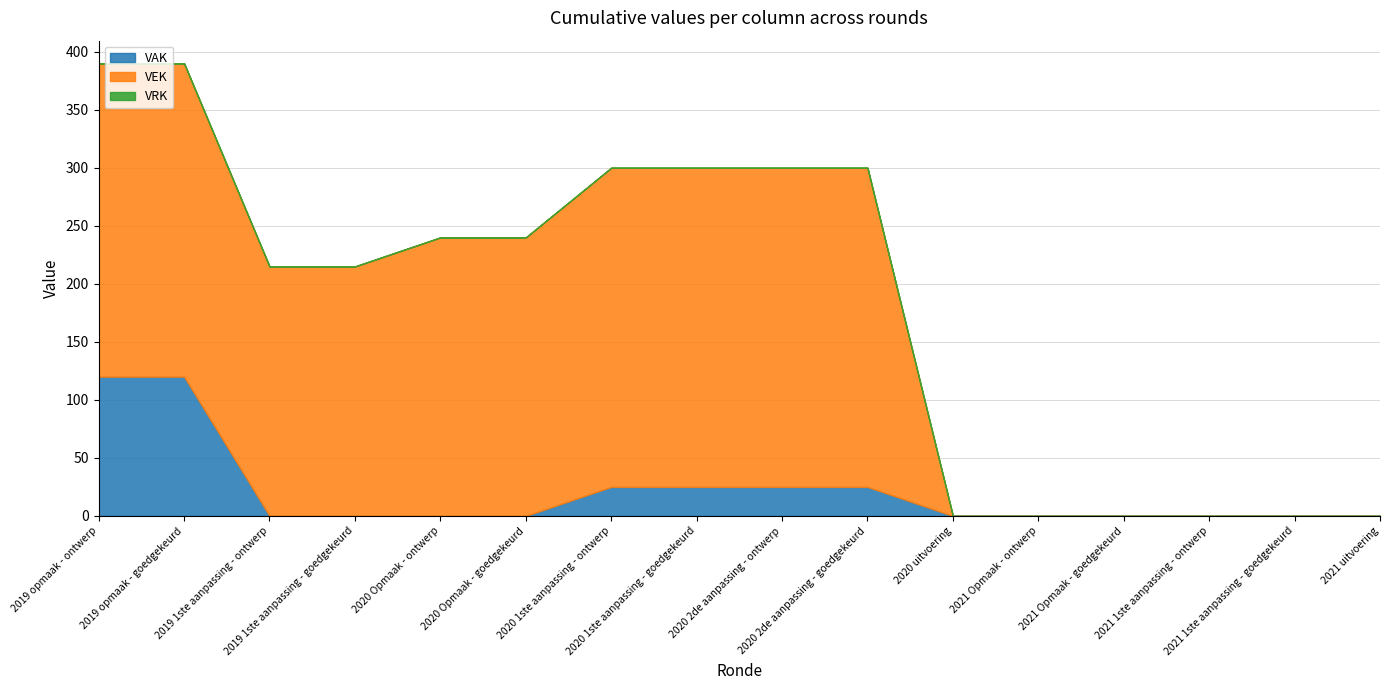

At which label does VEK first exceed 240?

2019 opmaak - ontwerp